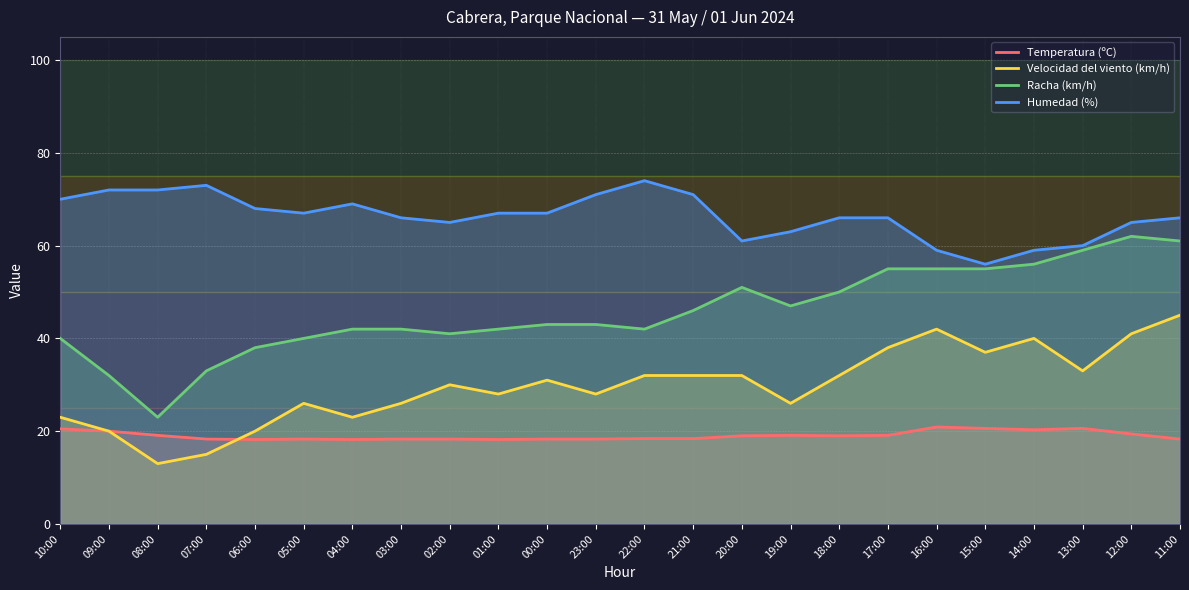

What is the sum of the Velocidad del viento (km/h) values at 20:00 and 01:00?

60.0